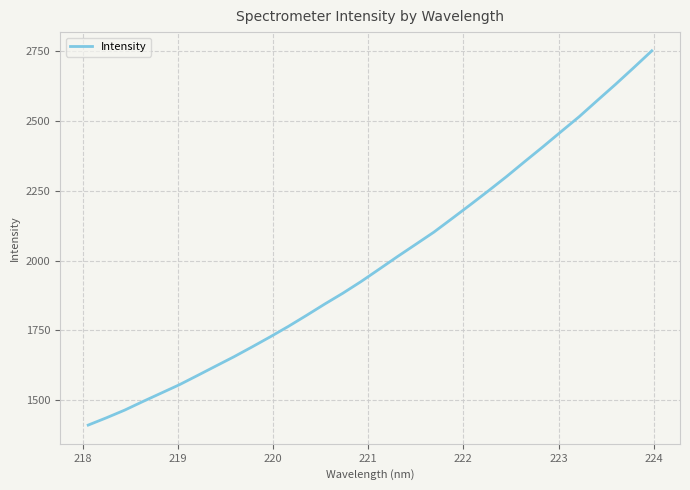

Reading left to right, transcribe all the data shown in this chart.

1410.2	1436.3	1463.8	1494.7	1524.6	1554.6	1587.9	1621.5	1655.0	1690.4	1726.6	1764.1	1803.7	1844.3	1883.3	1925.1	1969.6	2014.5	2058.2	2102.0	2150.8	2200.0	2250.1	2301.4	2355.1	2408.0	2462.4	2516.1	2574.4	2632.0	2691.7	2752.4